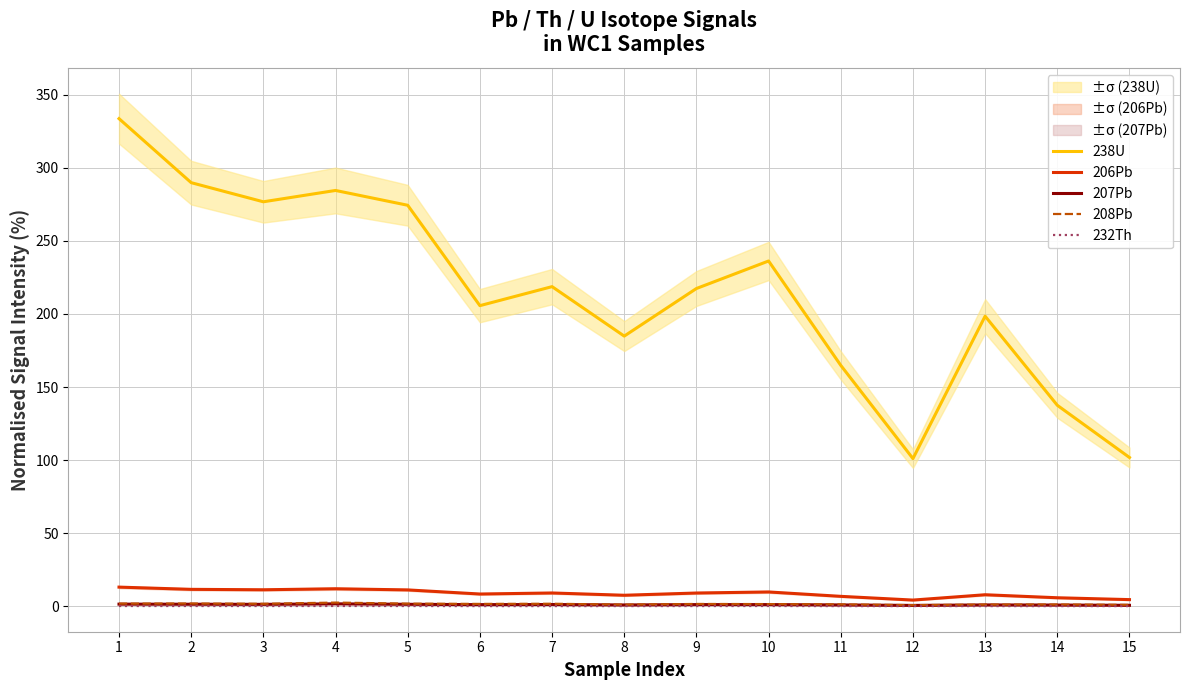

What are all the series names shown in the legend?

238U, 206Pb, 207Pb, 208Pb, 232Th